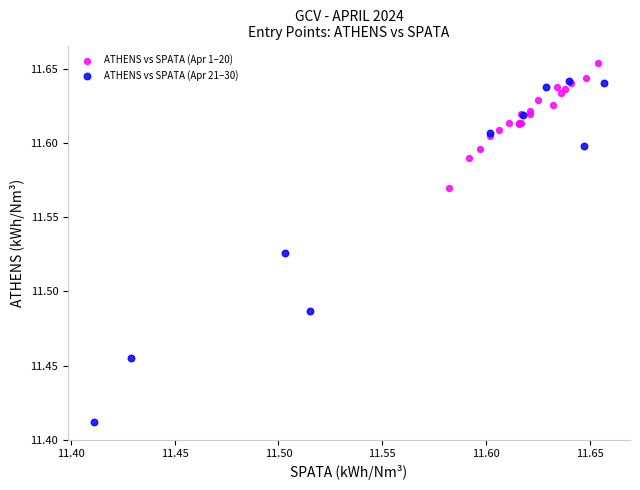

Which series contains the lowest Y value?

ATHENS vs SPATA (Apr 21–30)